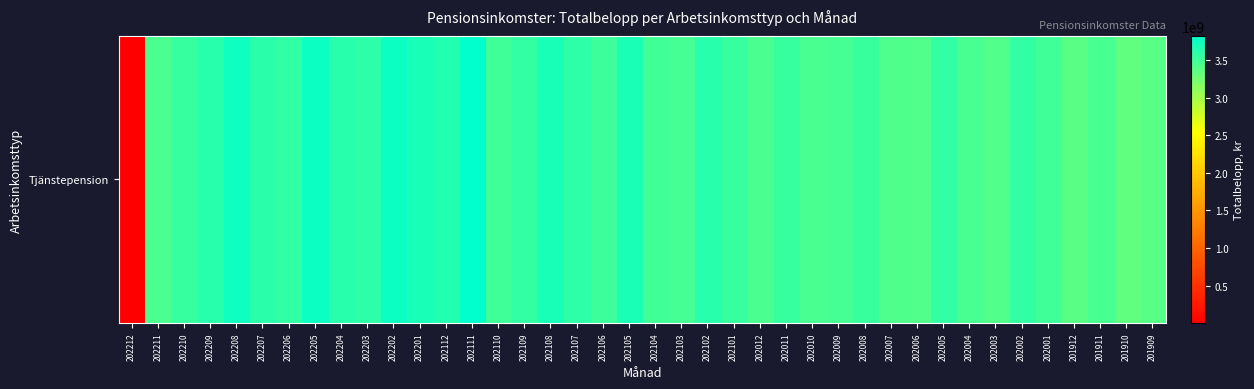

What is the approximate value at 202001?

3495656883